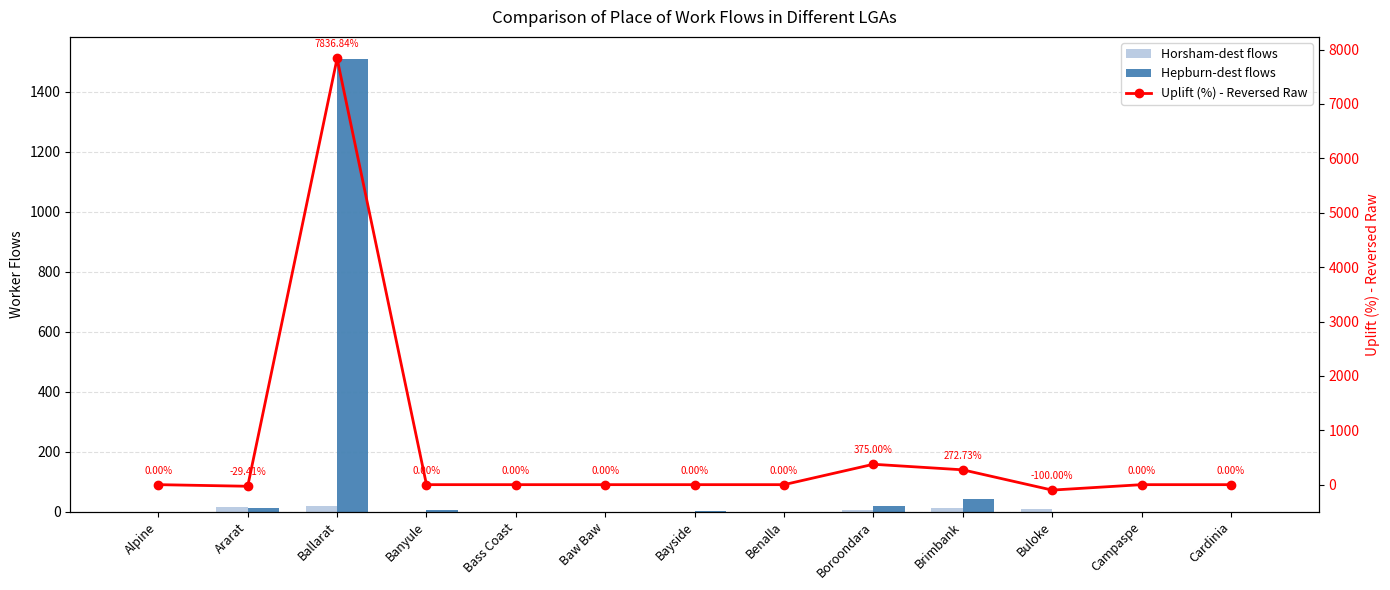

Are the bars horizontal?

No